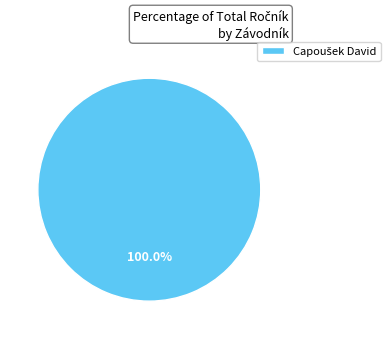

Is there a majority slice in this chart?

Yes